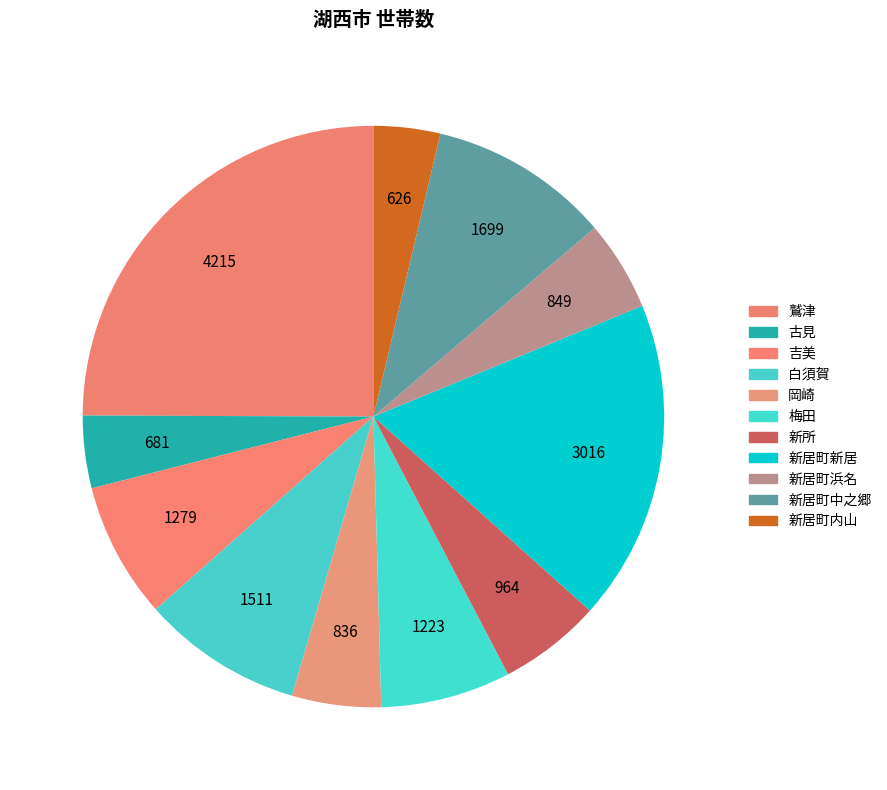

How many segments does this pie chart have?

11